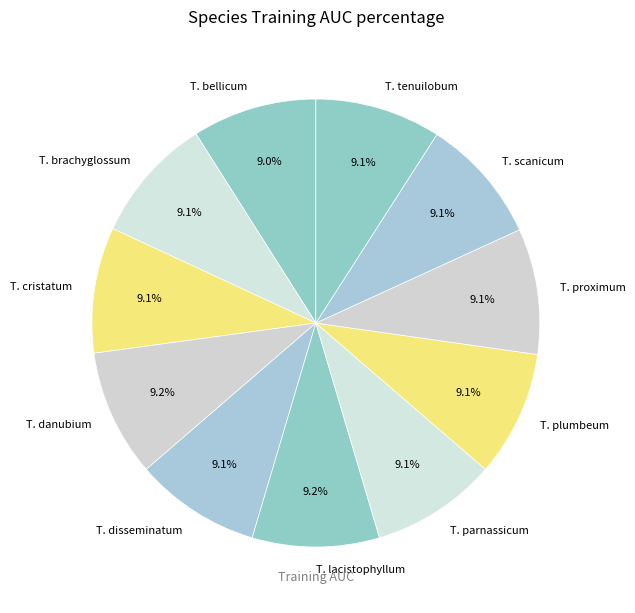

What is the ratio of the value at T. disseminatum to the value at T. lacistophyllum?

1.0